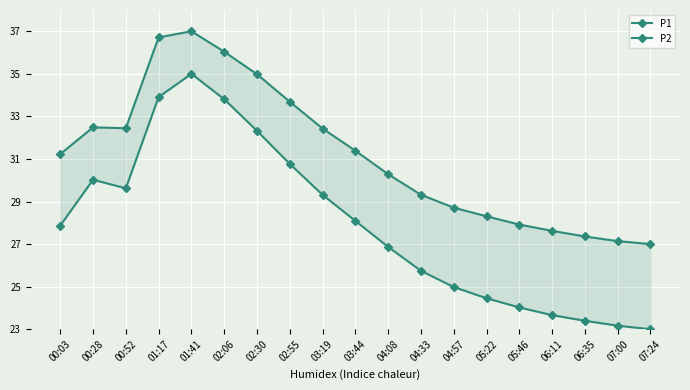

What are all the series names shown in the legend?

P1, P2